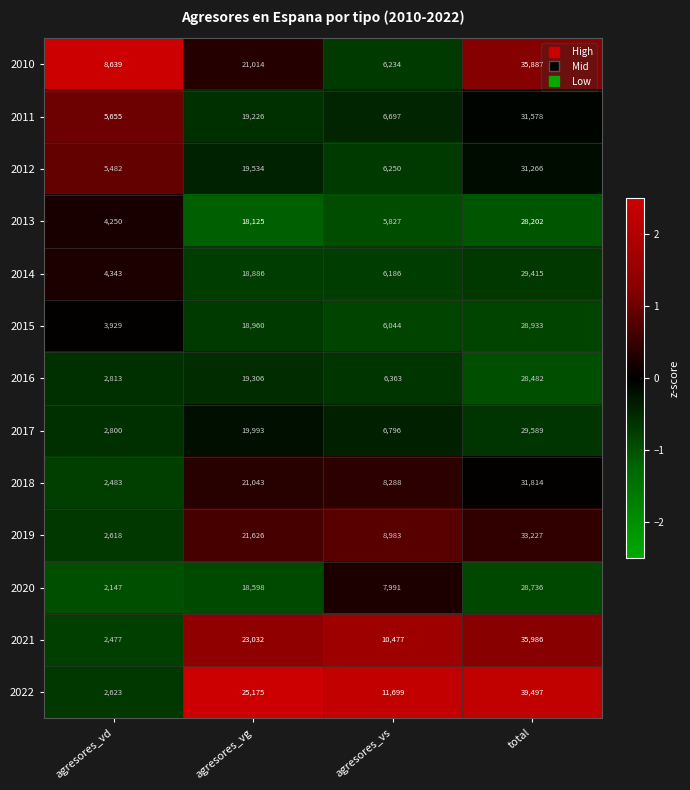

Count the number of categories in the chart.

4